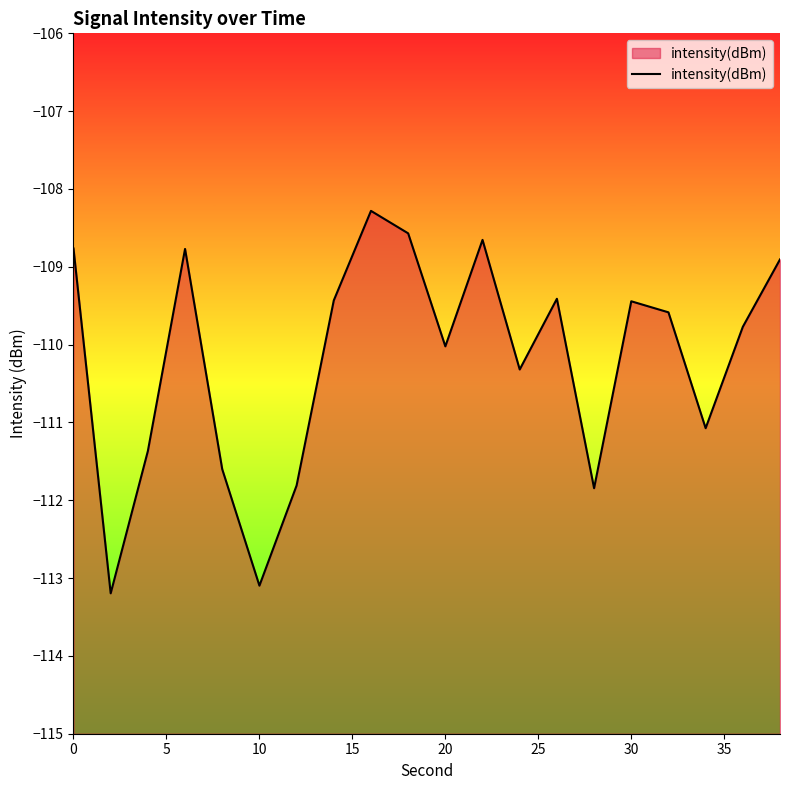

True or false: the data shows -45.8 at 10.

False